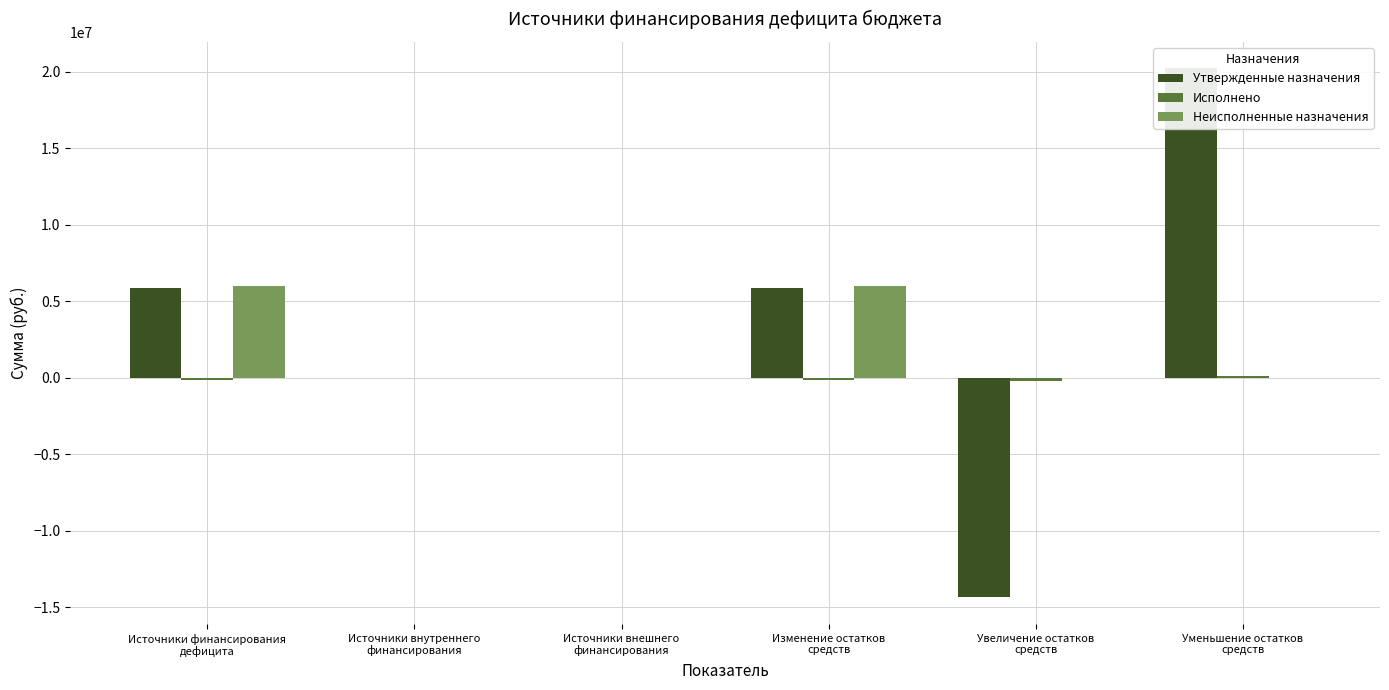

Reading left to right, extract all data points from this chart.

Утвержденные назначения: 5853796.4	0.0	0.0	5853796.4	-14367714.0	20221510.4
Исполнено: -129150.3	0.0	0.0	-129150.3	-207321.6	78171.3
Неисполненные назначения: 5982946.7	0.0	0.0	5982946.7	0.0	0.0